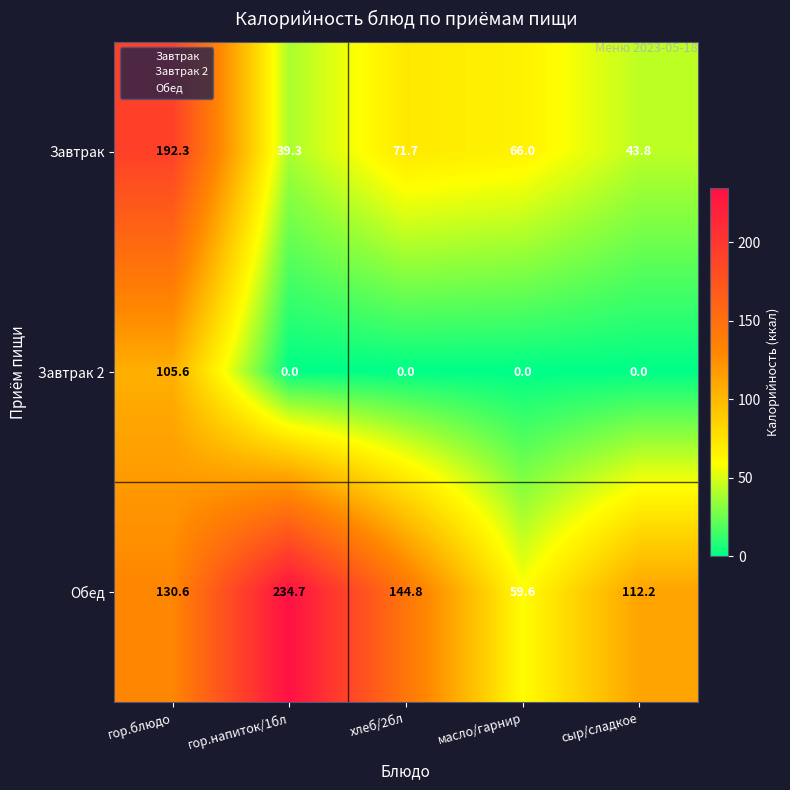

What is the sum of the Обед values at гор.блюдо and масло/гарнир?

190.2